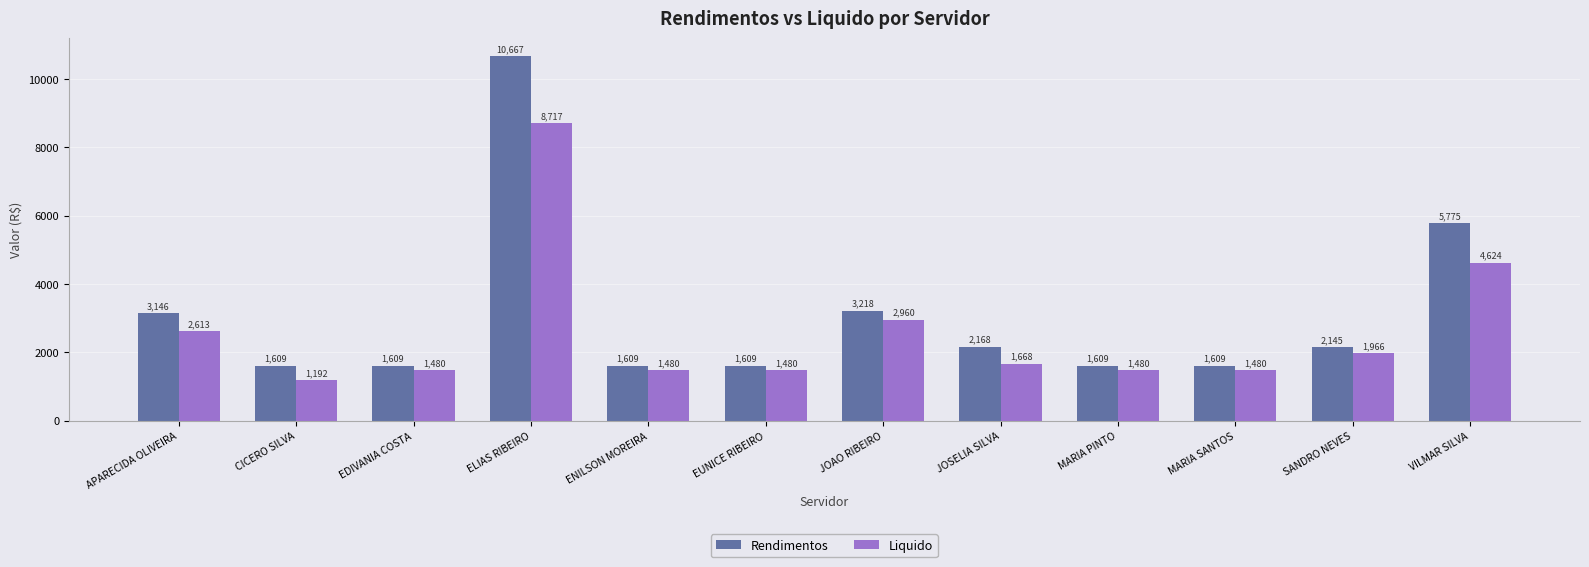

What is the maximum value shown in the chart?

10666.7